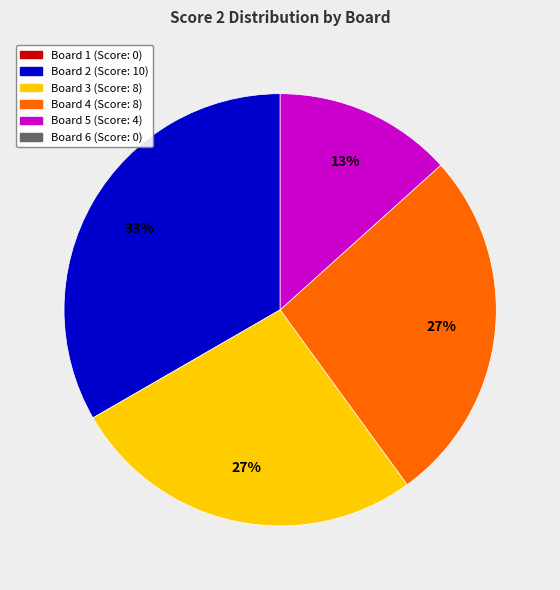

Does any single category account for the majority?

No